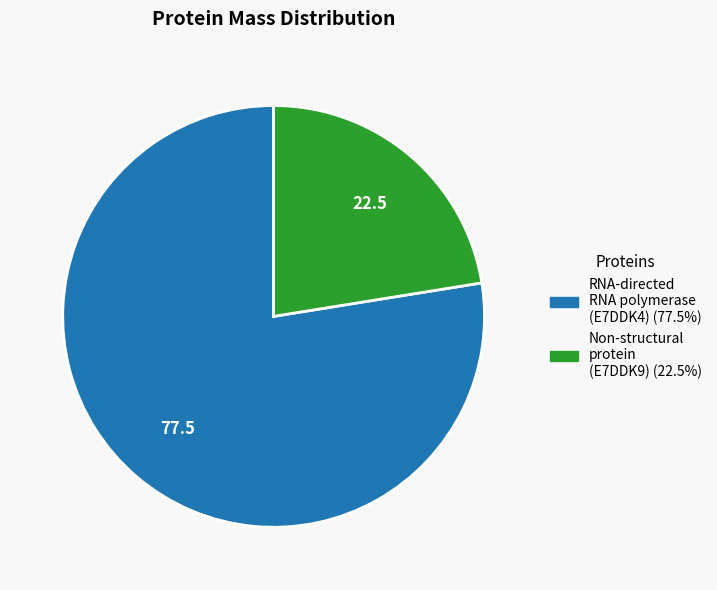

Is there a majority slice in this chart?

Yes